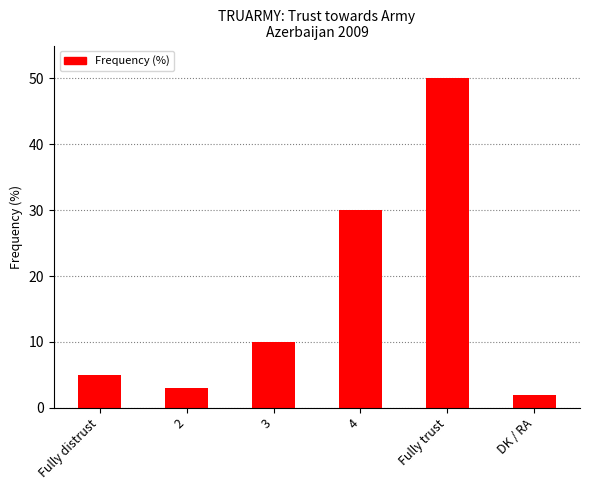

List the labels in order of value, smallest first.

DK / RA, 2, Fully distrust, 3, 4, Fully trust